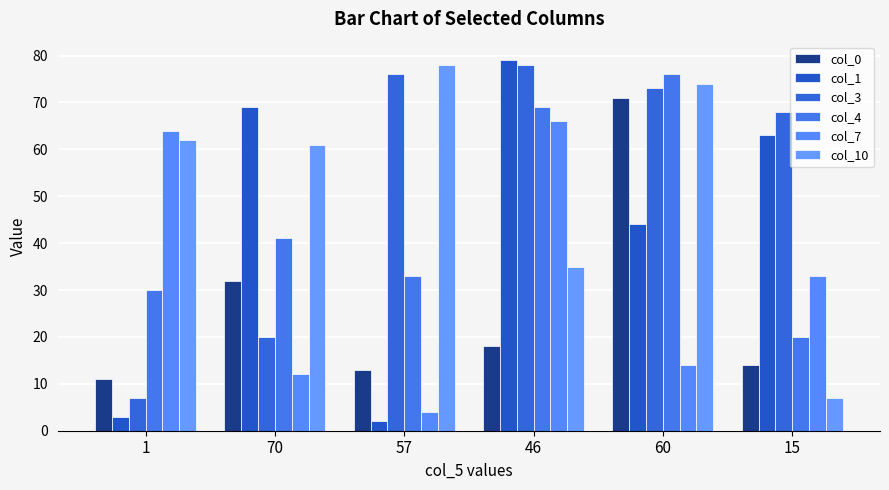

Rank the series by their maximum value, from highest to lowest.

col_1, col_3, col_10, col_4, col_0, col_7